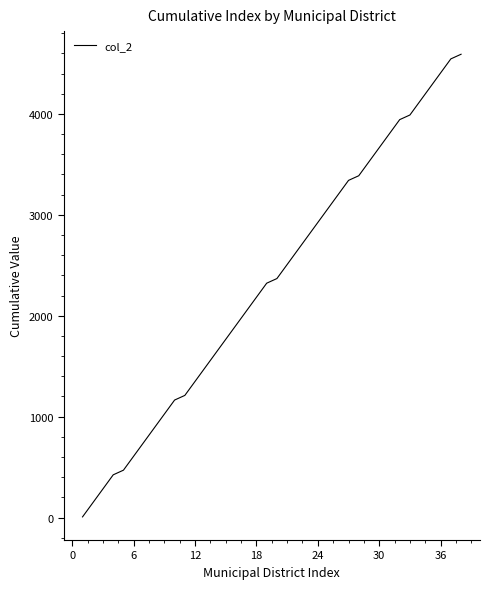

How many values are below 2368?

19